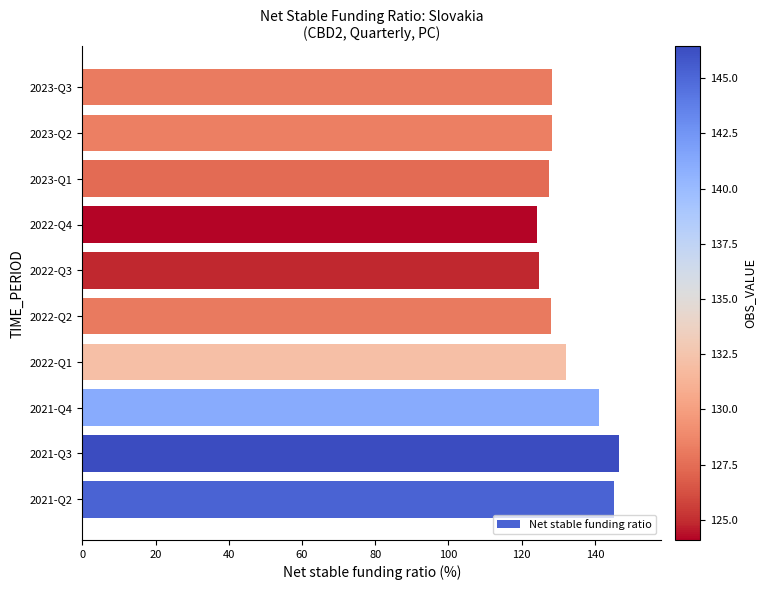

What is the difference between the maximum and second lowest values?

21.6